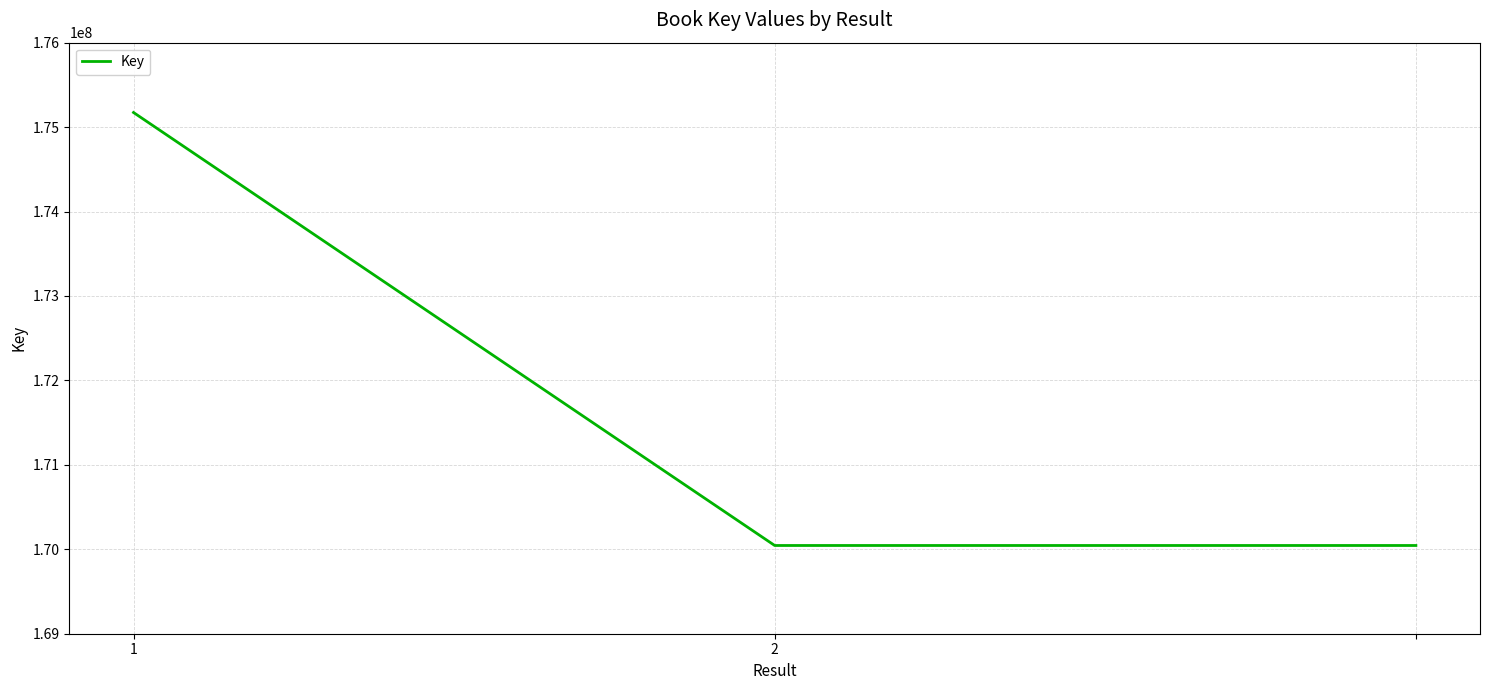

Reading left to right, list all the values displayed in this chart.

175172912	170044939	170044939